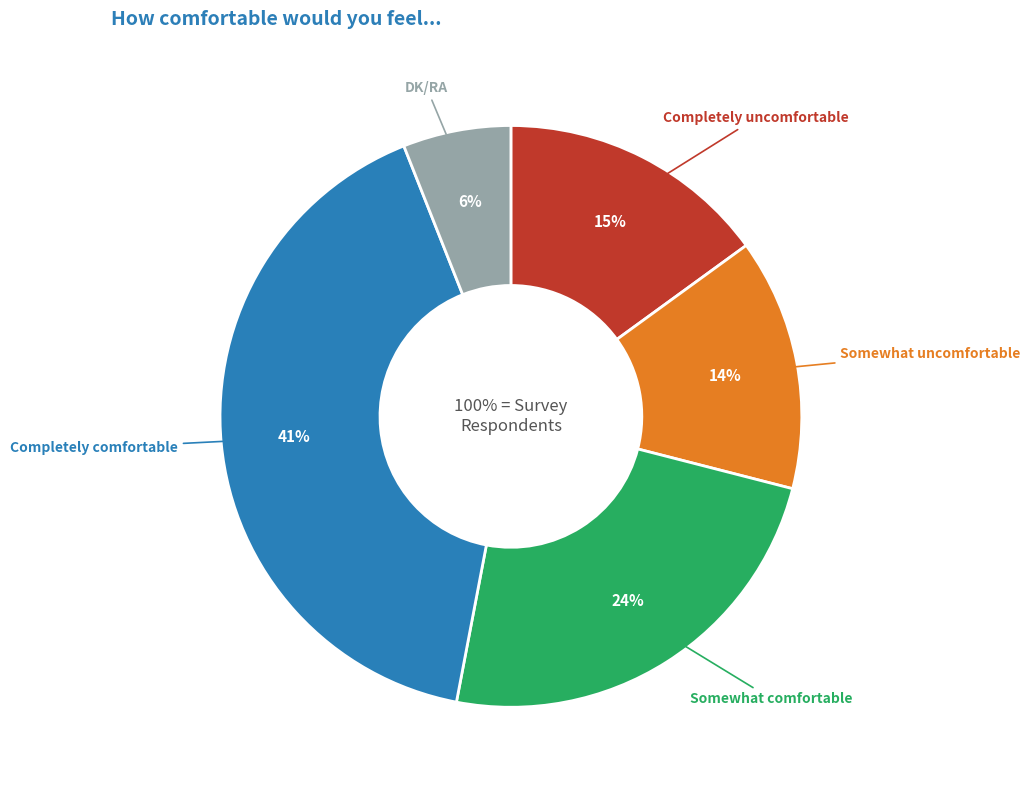

Is it true that Completely comfortable is 41% of the pie?

True